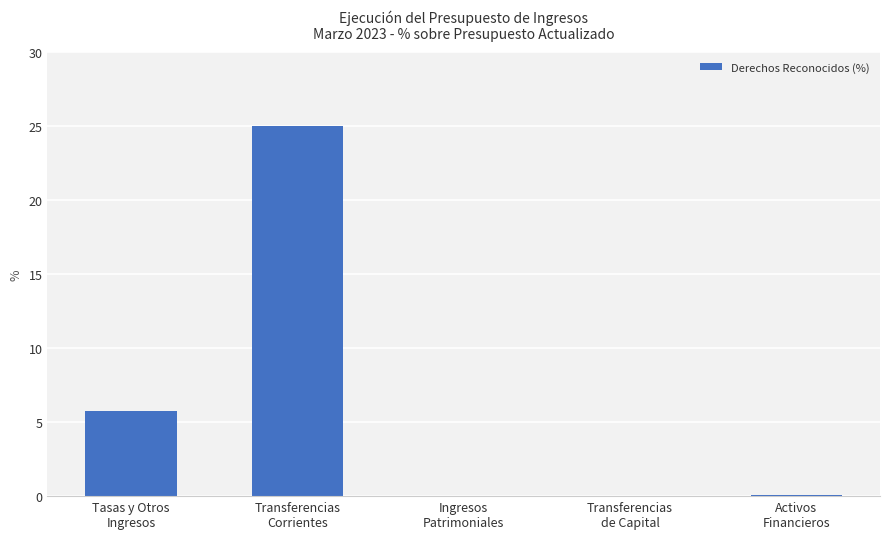

Which category has the highest value across all series?

Transferencias
Corrientes